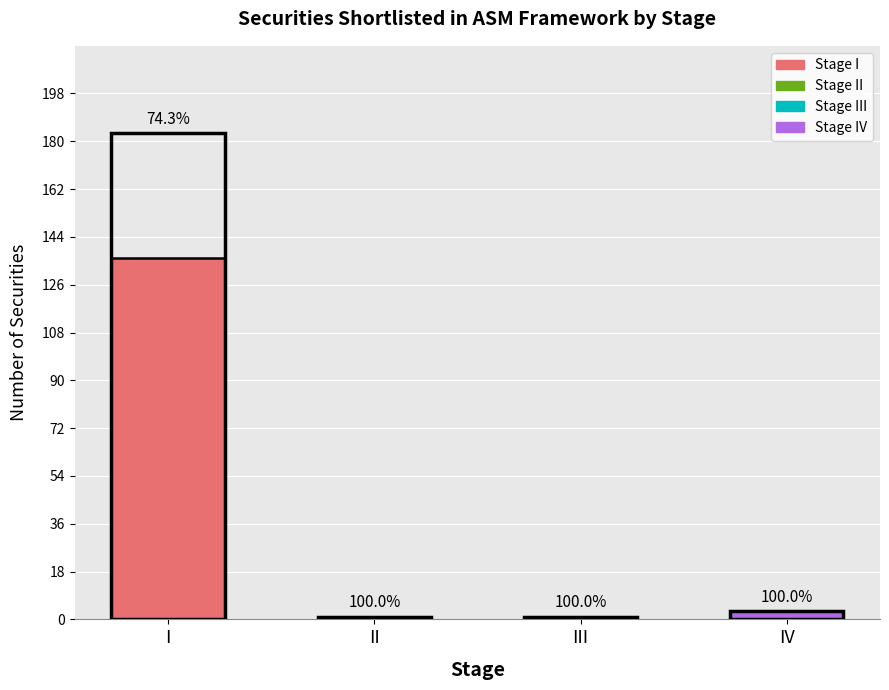

Reading left to right, what are all the values shown in this chart?

I=136	II=1	III=1	IV=3